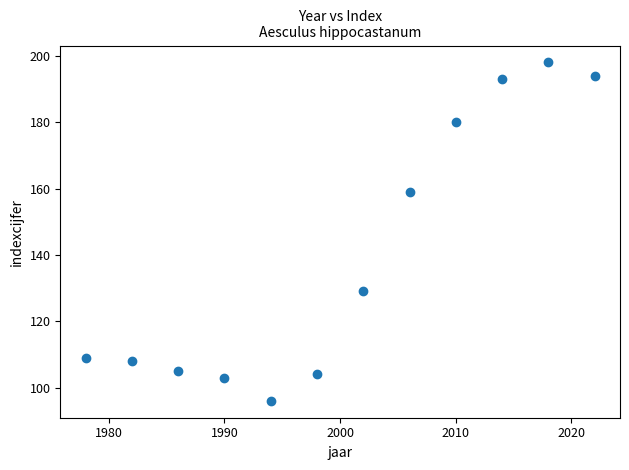

What is the range of Y values (max minus min)?

102